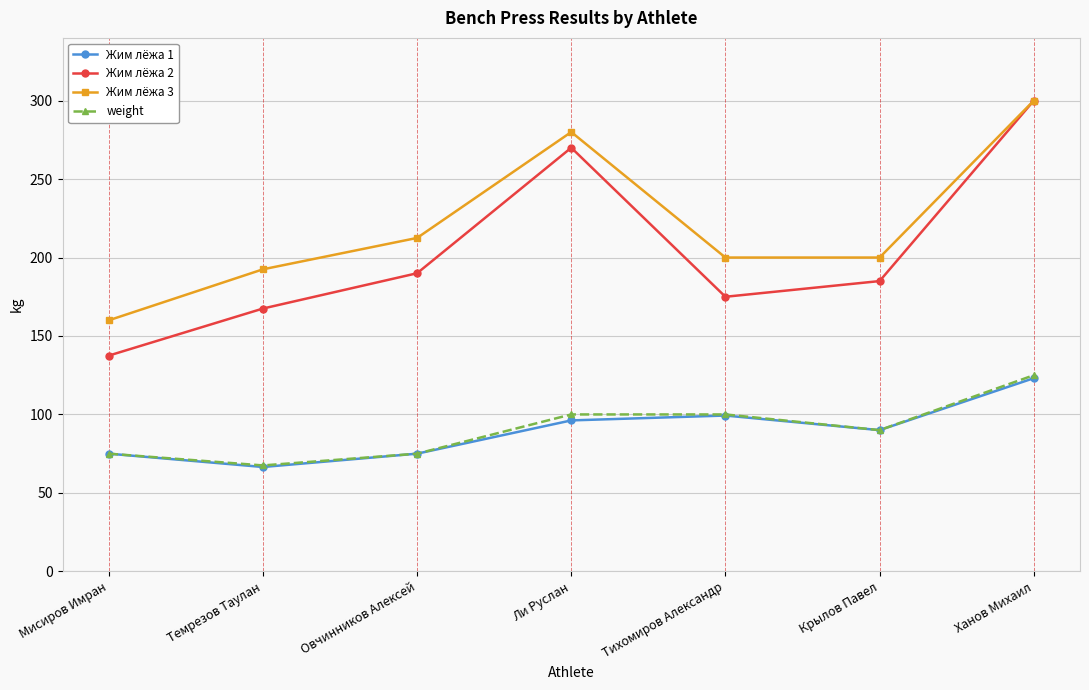

Does the chart have visible grid lines?

Yes